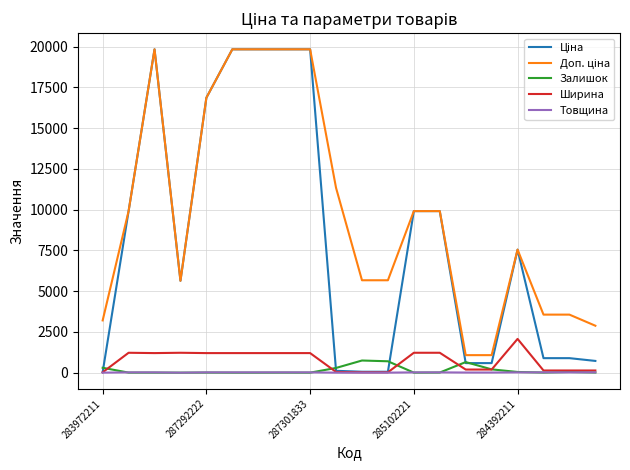

What is the highest value of the Ширина series?

2070.0